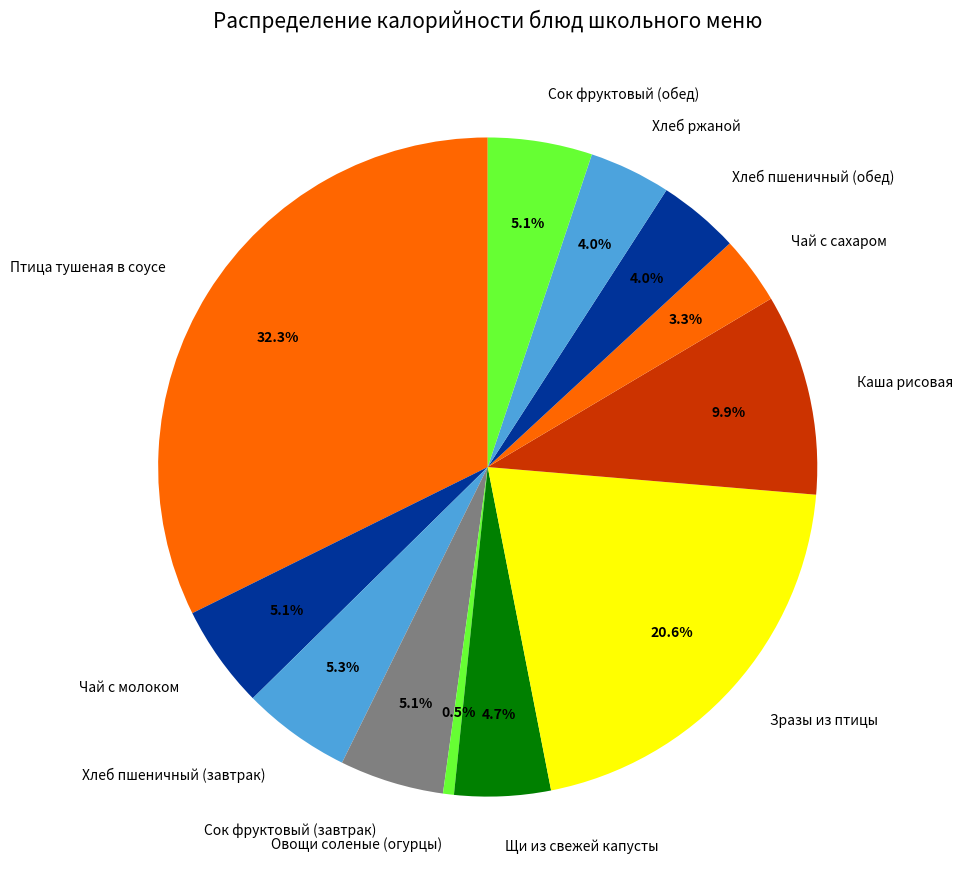

How many segments does this pie chart have?

12